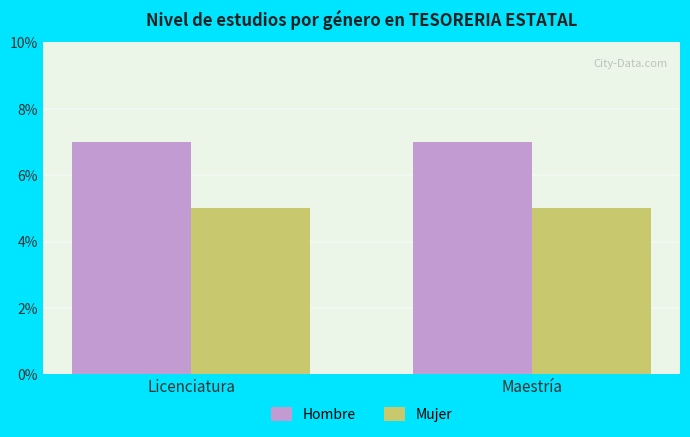

What is the smallest value displayed?

5